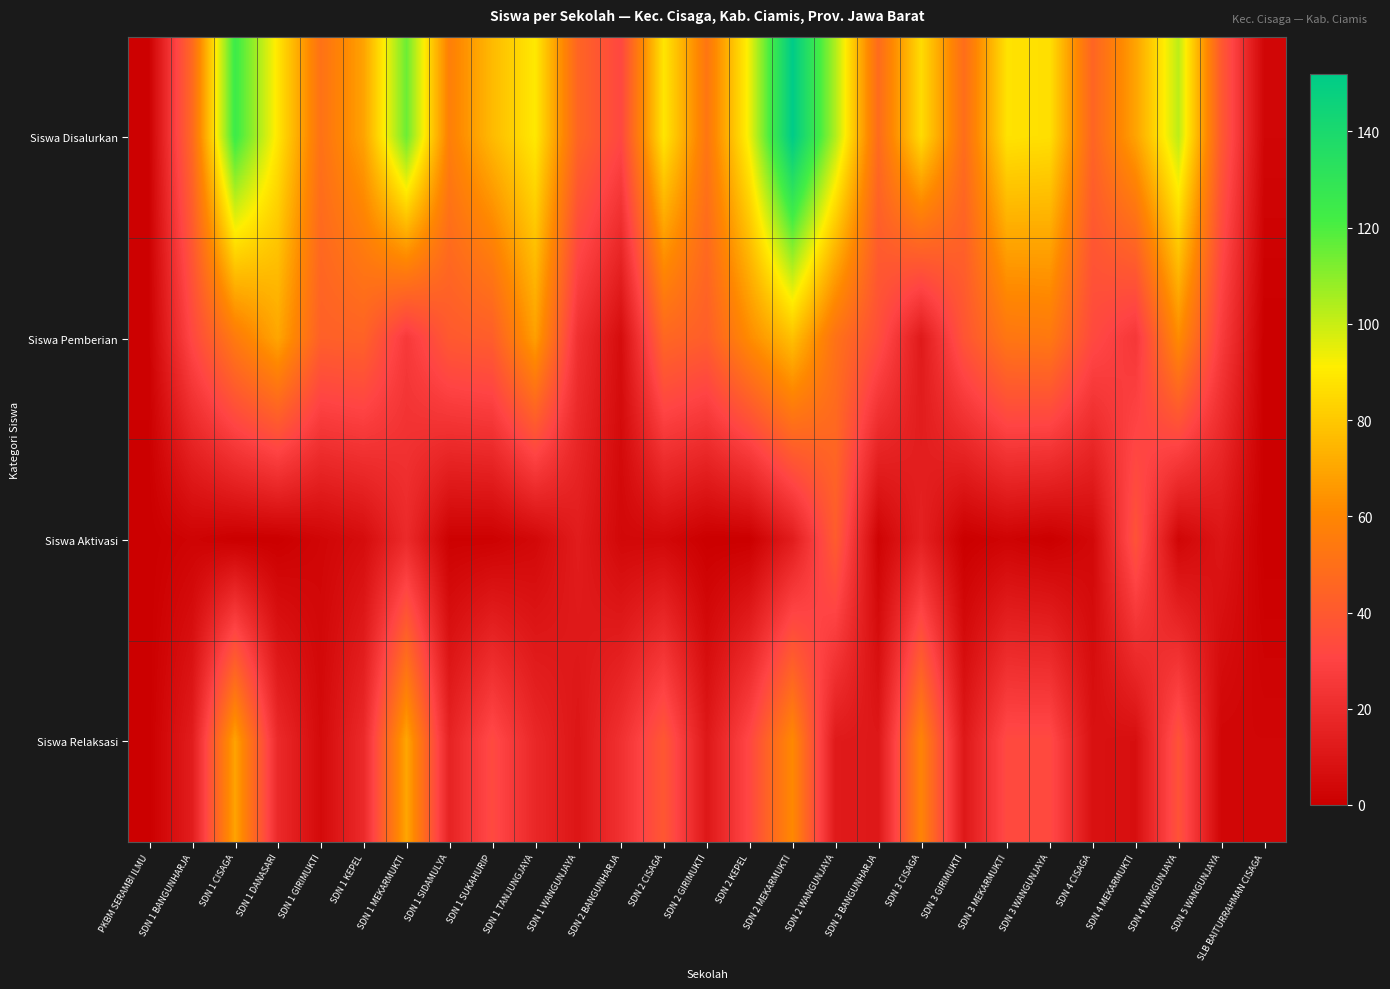

Reading left to right, extract all data points from this chart.

Siswa Disalurkan: PKBM SERAMBI ILMU=1	SDN 1 BANGUNHARJA=47	SDN 1 CISAGA=124	SDN 1 DANASARI=89	SDN 1 GIRIMUKTI=51	SDN 1 KEPEL=69	SDN 1 MEKARMUKTI=115	SDN 1 SIDAMULYA=57	SDN 1 SUKAHURIP=76	SDN 1 TANJUNGJAYA=90	SDN 1 WANGUNJAYA=45	SDN 2 BANGUNHARJA=32	SDN 2 CISAGA=89	SDN 2 GIRIMUKTI=53	SDN 2 KEPEL=94	SDN 2 MEKARMUKTI=152	SDN 2 WANGUNJAYA=104	SDN 3 BANGUNHARJA=48	SDN 3 CISAGA=86	SDN 3 GIRIMUKTI=49	SDN 3 MEKARMUKTI=88	SDN 3 WANGUNJAYA=87	SDN 4 CISAGA=45	SDN 4 MEKARMUKTI=69	SDN 4 WANGUNJAYA=102	SDN 5 WANGUNJAYA=40	SLB BAITURRAHMAN CISAGA=3
Siswa Pemberian: PKBM SERAMBI ILMU=1	SDN 1 BANGUNHARJA=32	SDN 1 CISAGA=55	SDN 1 DANASARI=70	SDN 1 GIRIMUKTI=43	SDN 1 KEPEL=44	SDN 1 MEKARMUKTI=26	SDN 1 SIDAMULYA=40	SDN 1 SUKAHURIP=42	SDN 1 TANJUNGJAYA=68	SDN 1 WANGUNJAYA=22	SDN 2 BANGUNHARJA=6	SDN 2 CISAGA=46	SDN 2 GIRIMUKTI=42	SDN 2 KEPEL=62	SDN 2 MEKARMUKTI=78	SDN 2 WANGUNJAYA=51	SDN 3 BANGUNHARJA=35	SDN 3 CISAGA=12	SDN 3 GIRIMUKTI=38	SDN 3 MEKARMUKTI=53	SDN 3 WANGUNJAYA=54	SDN 4 CISAGA=33	SDN 4 MEKARMUKTI=25	SDN 4 WANGUNJAYA=62	SDN 5 WANGUNJAYA=27	SLB BAITURRAHMAN CISAGA=0
Siswa Aktivasi: PKBM SERAMBI ILMU=0	SDN 1 BANGUNHARJA=2	SDN 1 CISAGA=0	SDN 1 DANASARI=0	SDN 1 GIRIMUKTI=3	SDN 1 KEPEL=6	SDN 1 MEKARMUKTI=19	SDN 1 SIDAMULYA=1	SDN 1 SUKAHURIP=1	SDN 1 TANJUNGJAYA=4	SDN 1 WANGUNJAYA=13	SDN 2 BANGUNHARJA=4	SDN 2 CISAGA=4	SDN 2 GIRIMUKTI=0	SDN 2 KEPEL=0	SDN 2 MEKARMUKTI=13	SDN 2 WANGUNJAYA=41	SDN 3 BANGUNHARJA=2	SDN 3 CISAGA=15	SDN 3 GIRIMUKTI=0	SDN 3 MEKARMUKTI=2	SDN 3 WANGUNJAYA=0	SDN 4 CISAGA=4	SDN 4 MEKARMUKTI=37	SDN 4 WANGUNJAYA=3	SDN 5 WANGUNJAYA=10	SLB BAITURRAHMAN CISAGA=0
Siswa Relaksasi: PKBM SERAMBI ILMU=0	SDN 1 BANGUNHARJA=13	SDN 1 CISAGA=69	SDN 1 DANASARI=19	SDN 1 GIRIMUKTI=5	SDN 1 KEPEL=19	SDN 1 MEKARMUKTI=70	SDN 1 SIDAMULYA=16	SDN 1 SUKAHURIP=33	SDN 1 TANJUNGJAYA=18	SDN 1 WANGUNJAYA=10	SDN 2 BANGUNHARJA=22	SDN 2 CISAGA=39	SDN 2 GIRIMUKTI=11	SDN 2 KEPEL=32	SDN 2 MEKARMUKTI=61	SDN 2 WANGUNJAYA=12	SDN 3 BANGUNHARJA=11	SDN 3 CISAGA=59	SDN 3 GIRIMUKTI=11	SDN 3 MEKARMUKTI=33	SDN 3 WANGUNJAYA=33	SDN 4 CISAGA=8	SDN 4 MEKARMUKTI=7	SDN 4 WANGUNJAYA=37	SDN 5 WANGUNJAYA=3	SLB BAITURRAHMAN CISAGA=3